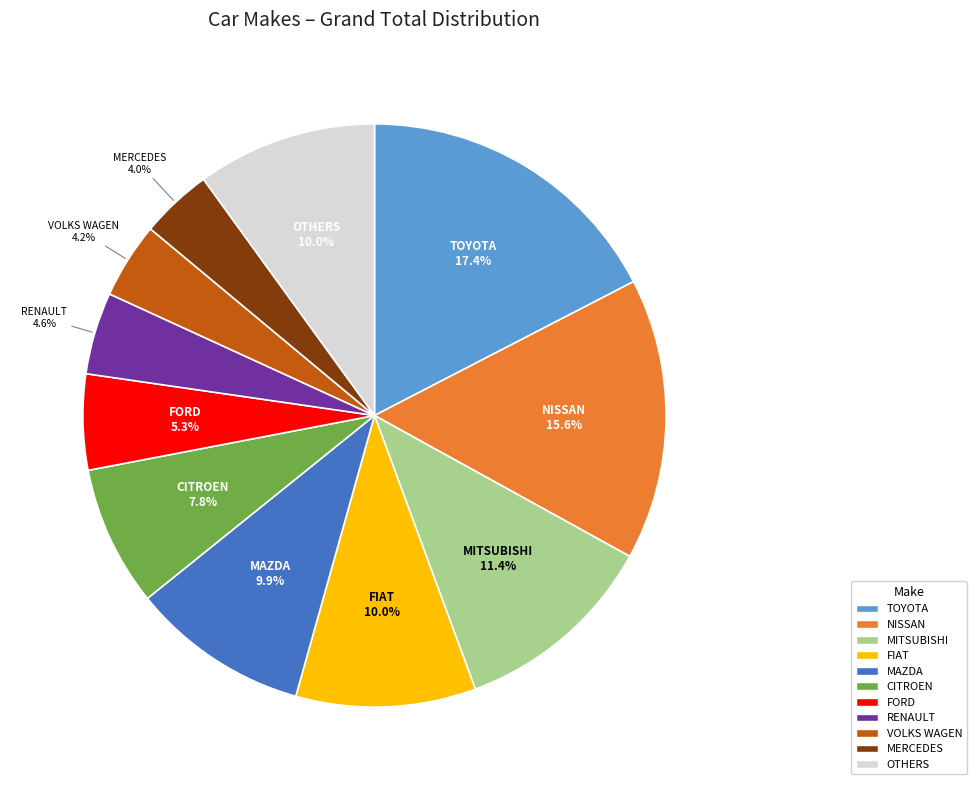

Does any single category account for the majority?

No